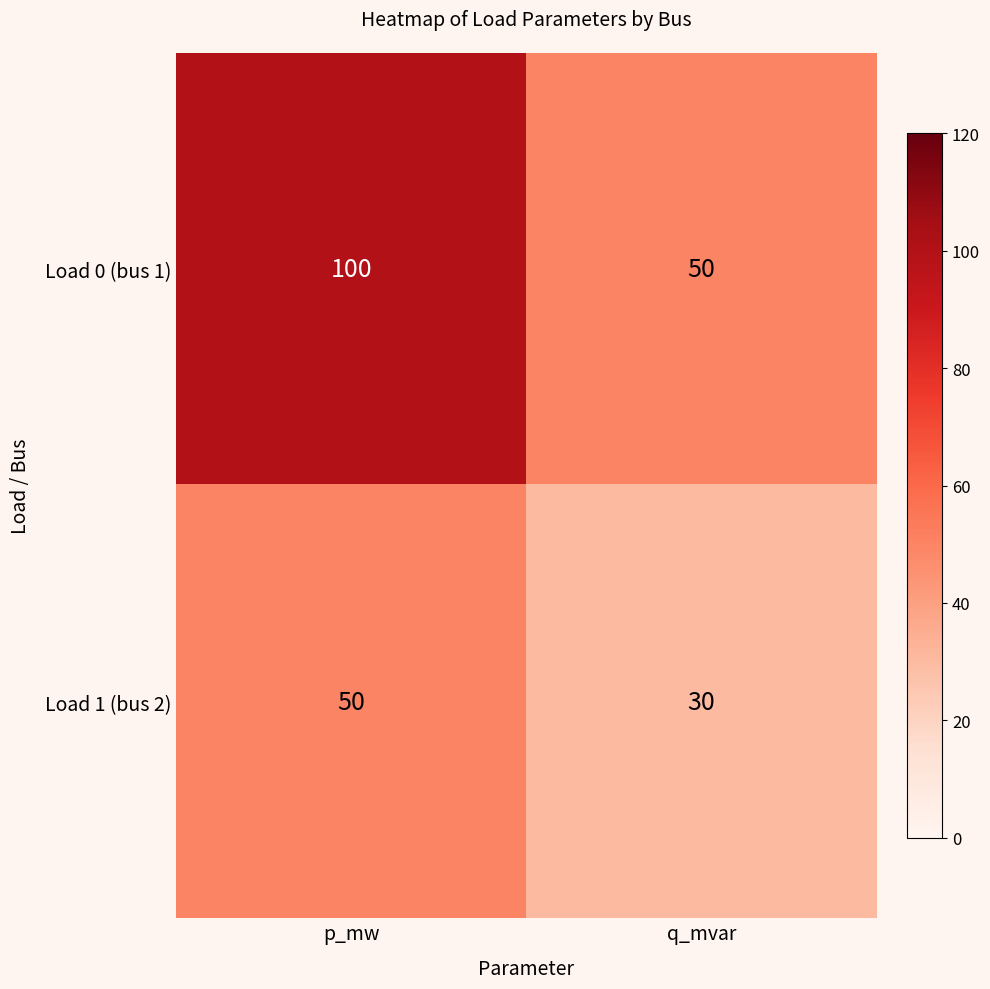

Is it true that Load 0 (bus 1) equals 169 at p_mw?

False